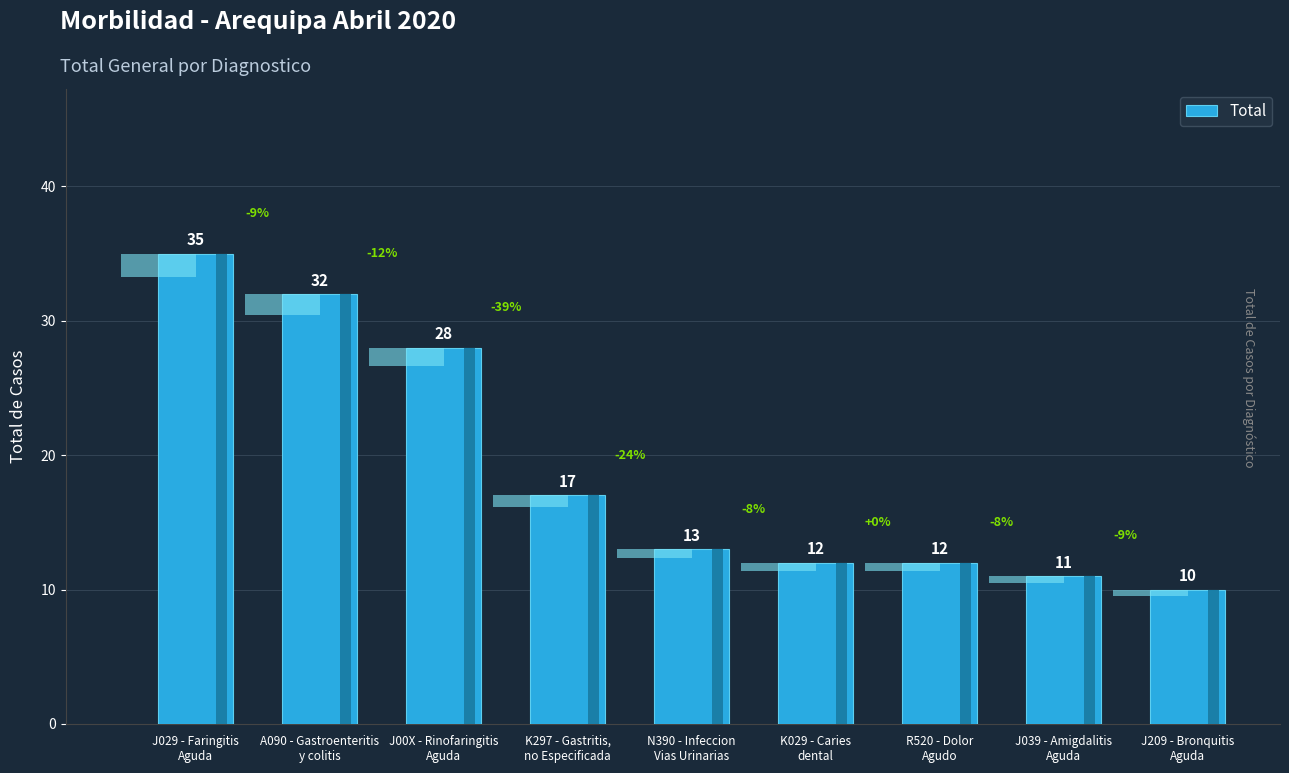

True or false: the data shows 11 at J039 - Amigdalitis
Aguda.

True